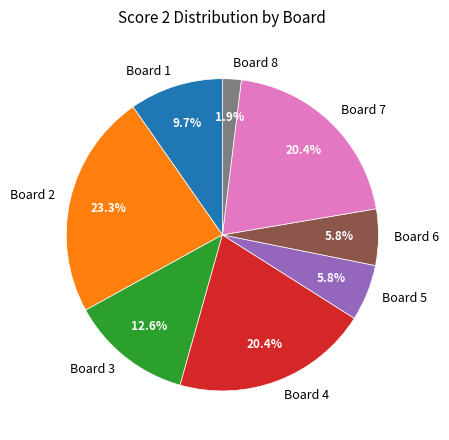

What is the largest slice in the pie chart?

Board 2